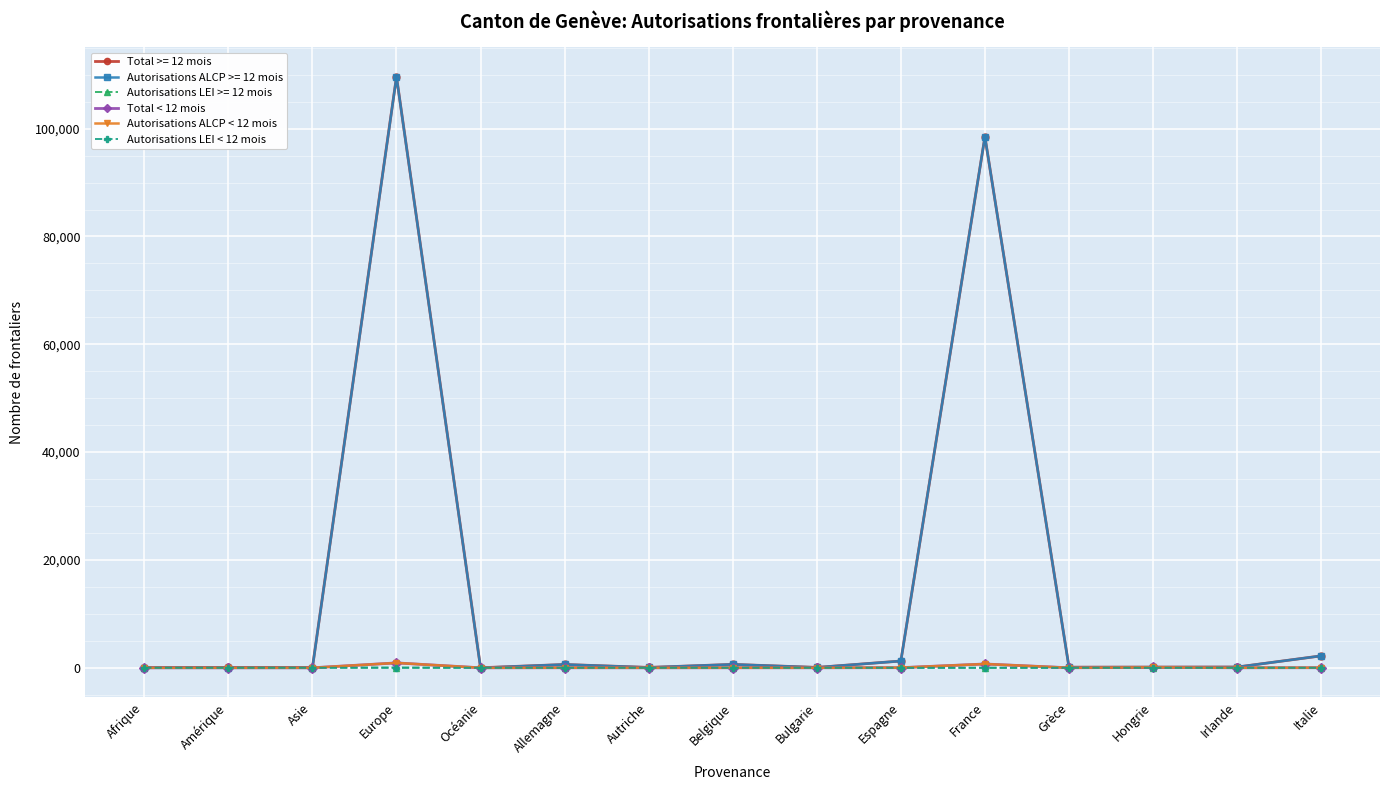

True or false: Total < 12 mois has more than 1 points higher than both neighbors.

True